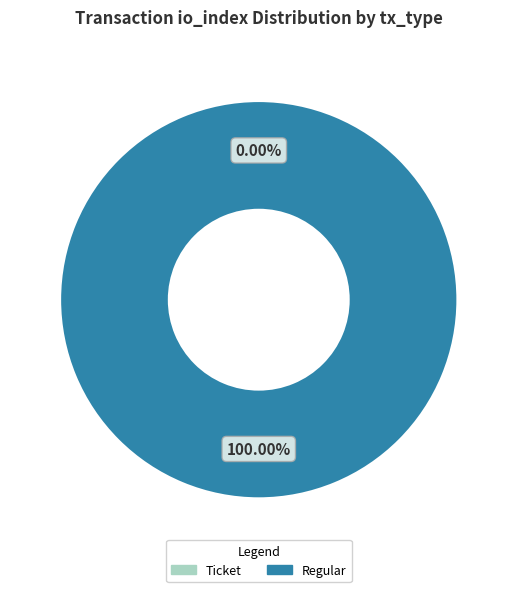

Count the number of slices in the pie.

2